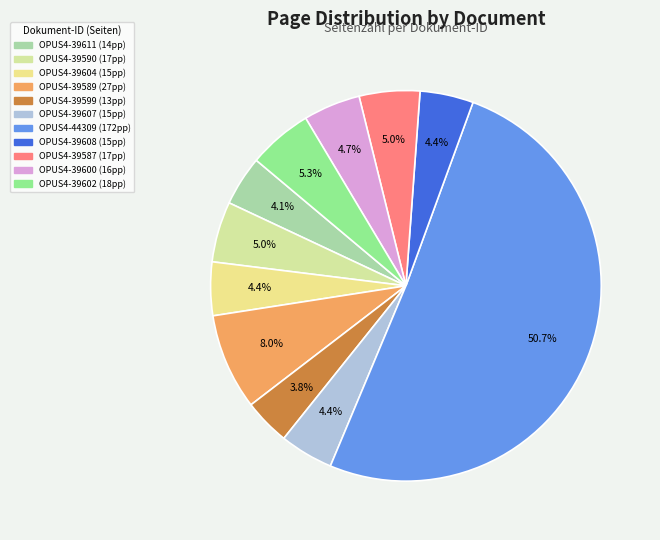

Approximately how many times larger is the value at OPUS4-39600 compared to OPUS4-39590?

0.9